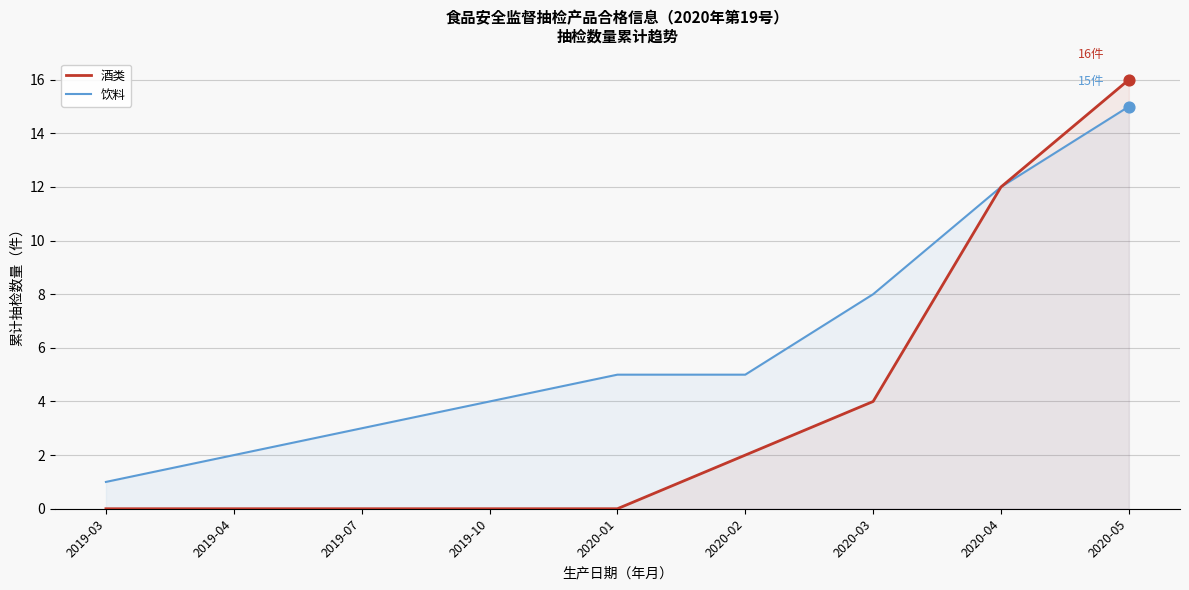

At how many categories does at least one series exceed 11?

2